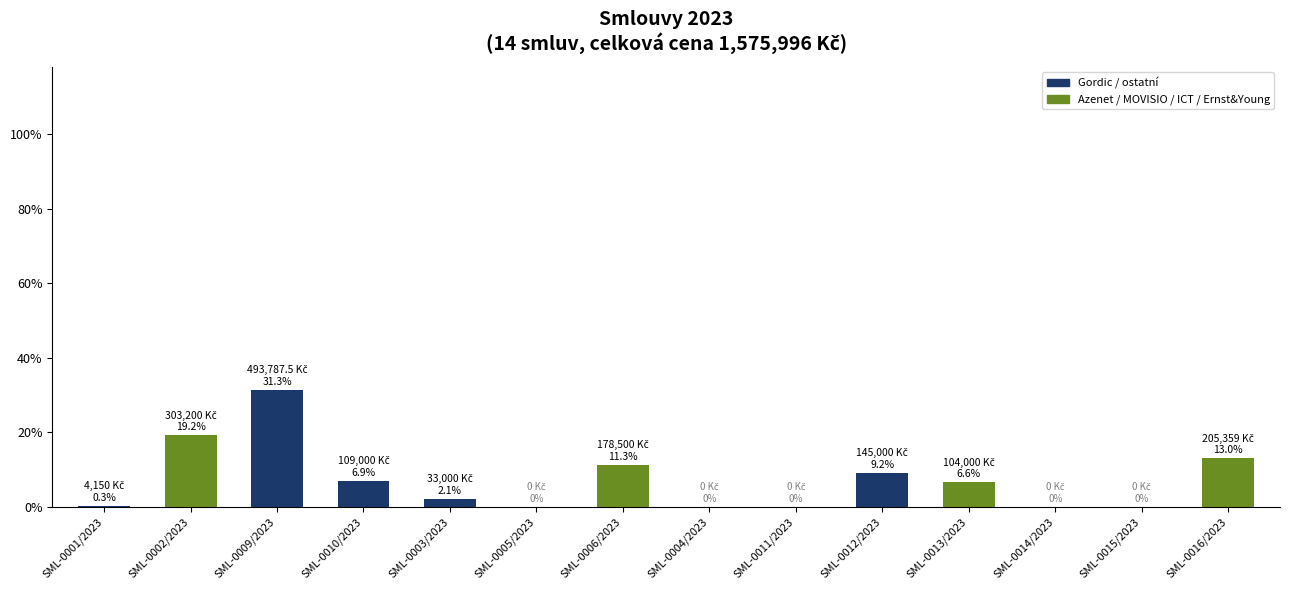

What is the ratio of the value at SML-0010/2023 to the value at SML-0012/2023?

0.8